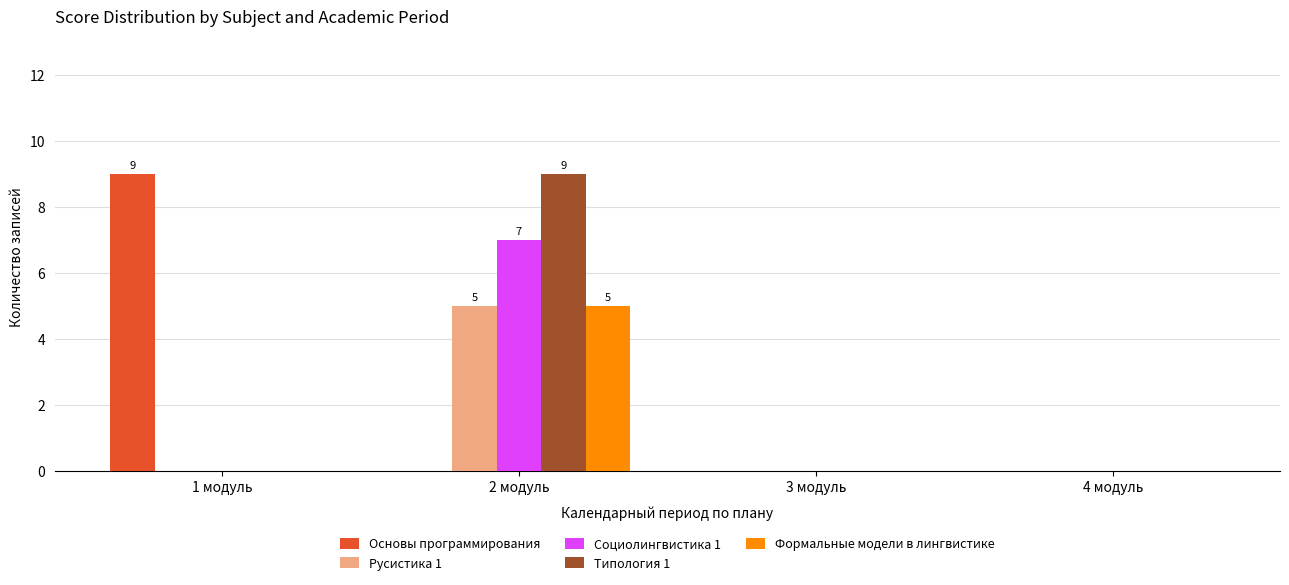

Is the value of Социолингвистика 1 at 2 модуль greater than the value of Основы программирования at 1 модуль?

No